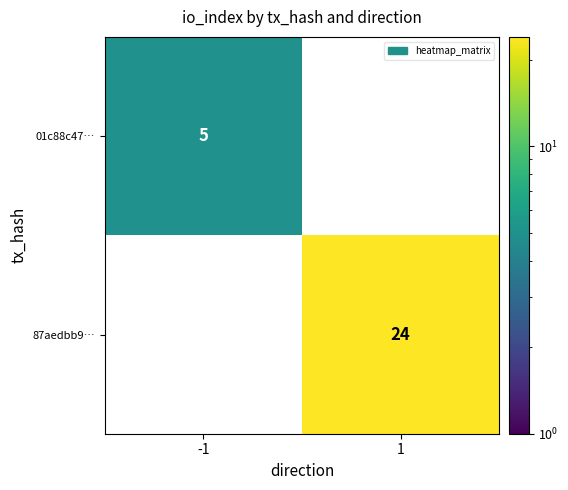

The 87aedbb9… series shows 9 at 1. True or false?

False